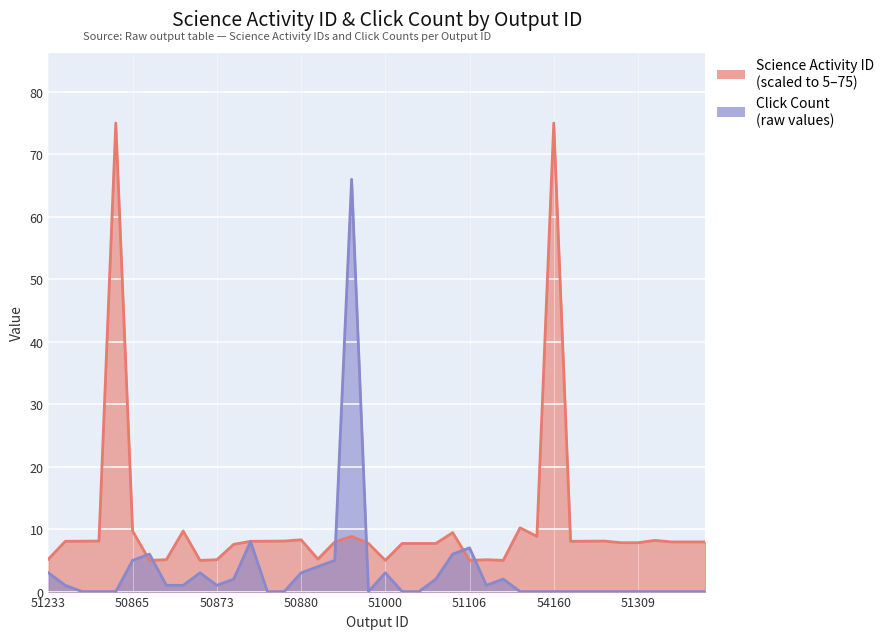

How many interior local valleys does the Science Activity ID series have?

8